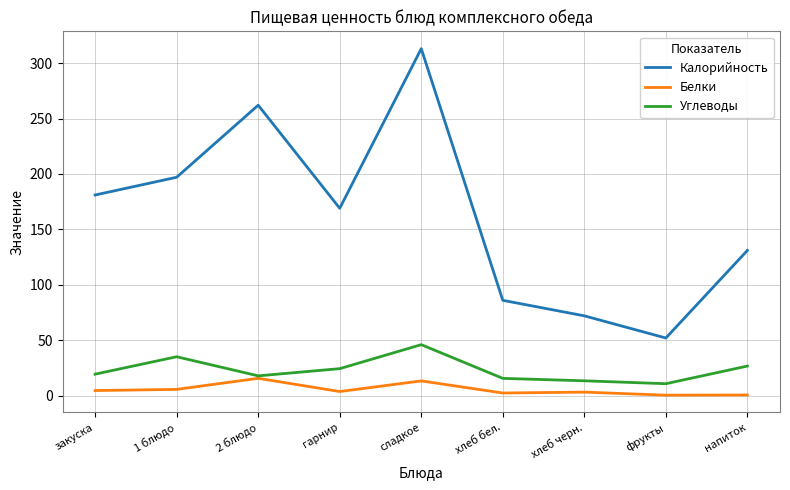

What is the difference between the Углеводы values at гарнир and напиток?

2.3